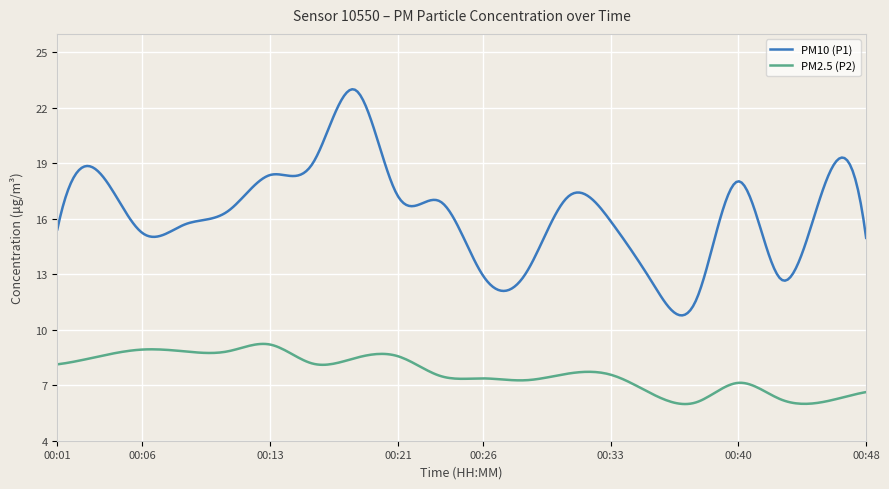

What is the difference between the maximum and minimum values in the PM2.5 (P2) series?

3.3